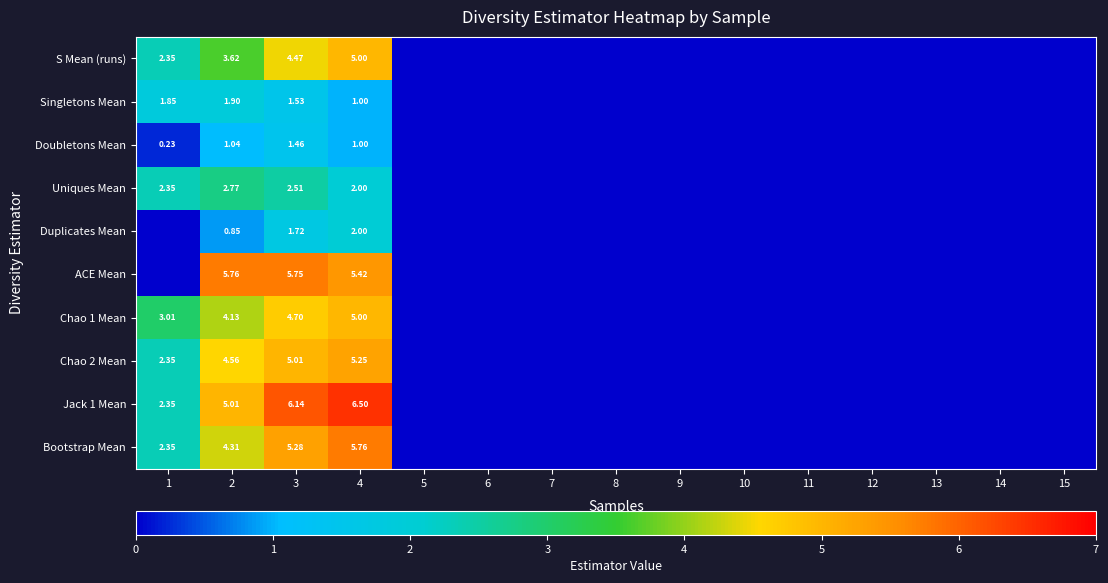

At which category is the sum across all series the highest?

4